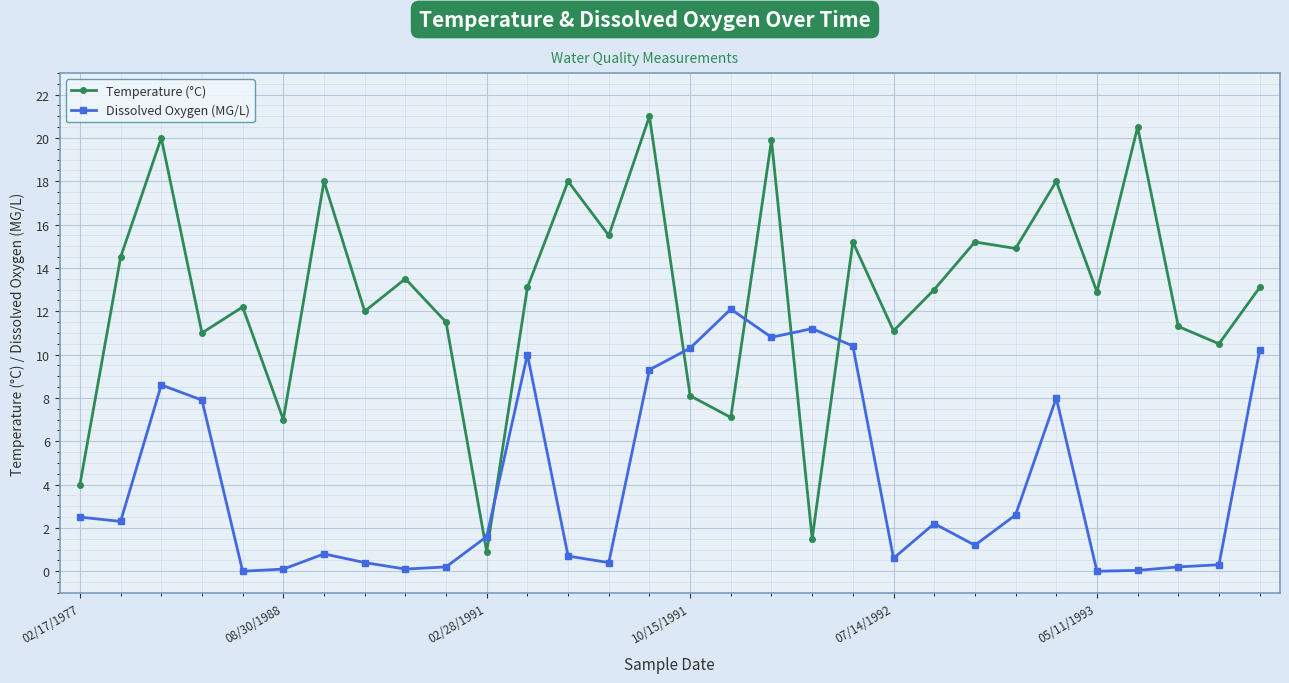

Which series has the largest total across all categories?

Temperature (°C)